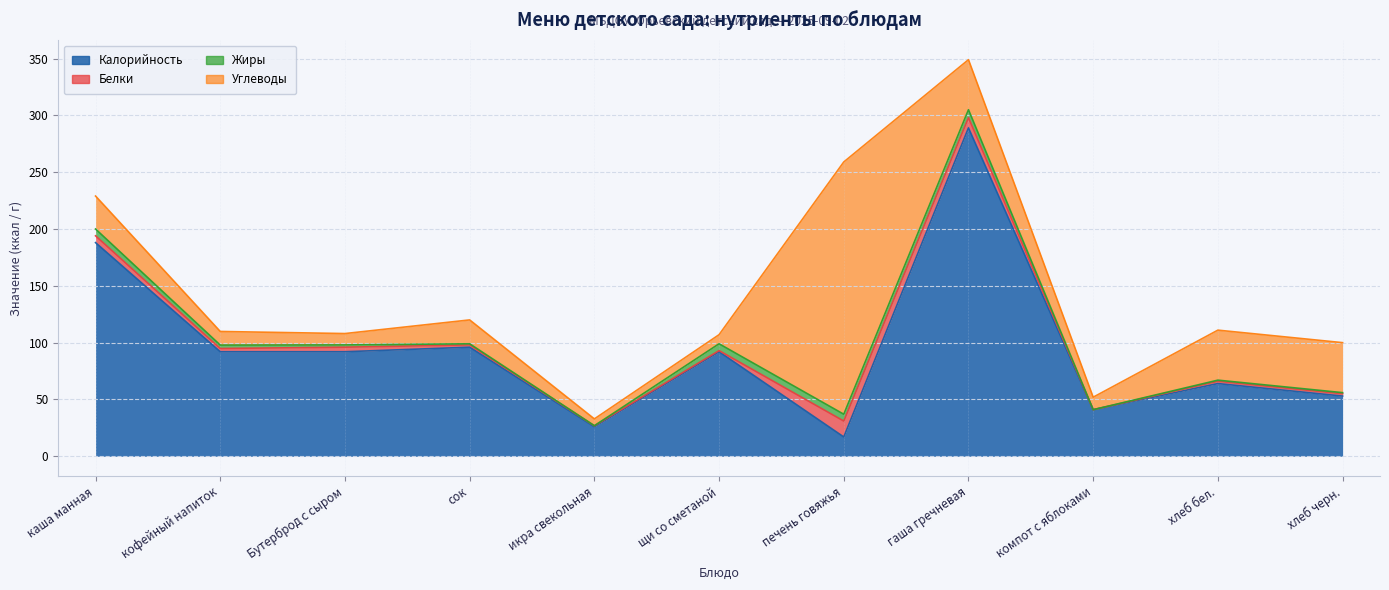

The value of Жиры at сок is 0.4. True or false?

False